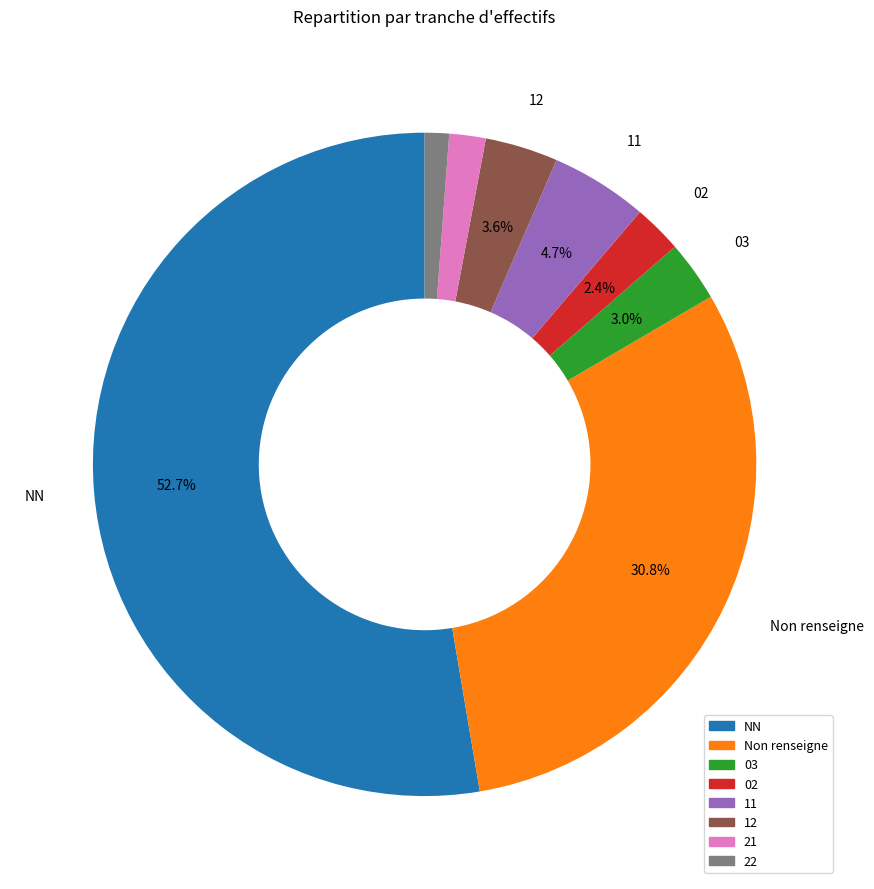

Is there a majority slice in this chart?

Yes